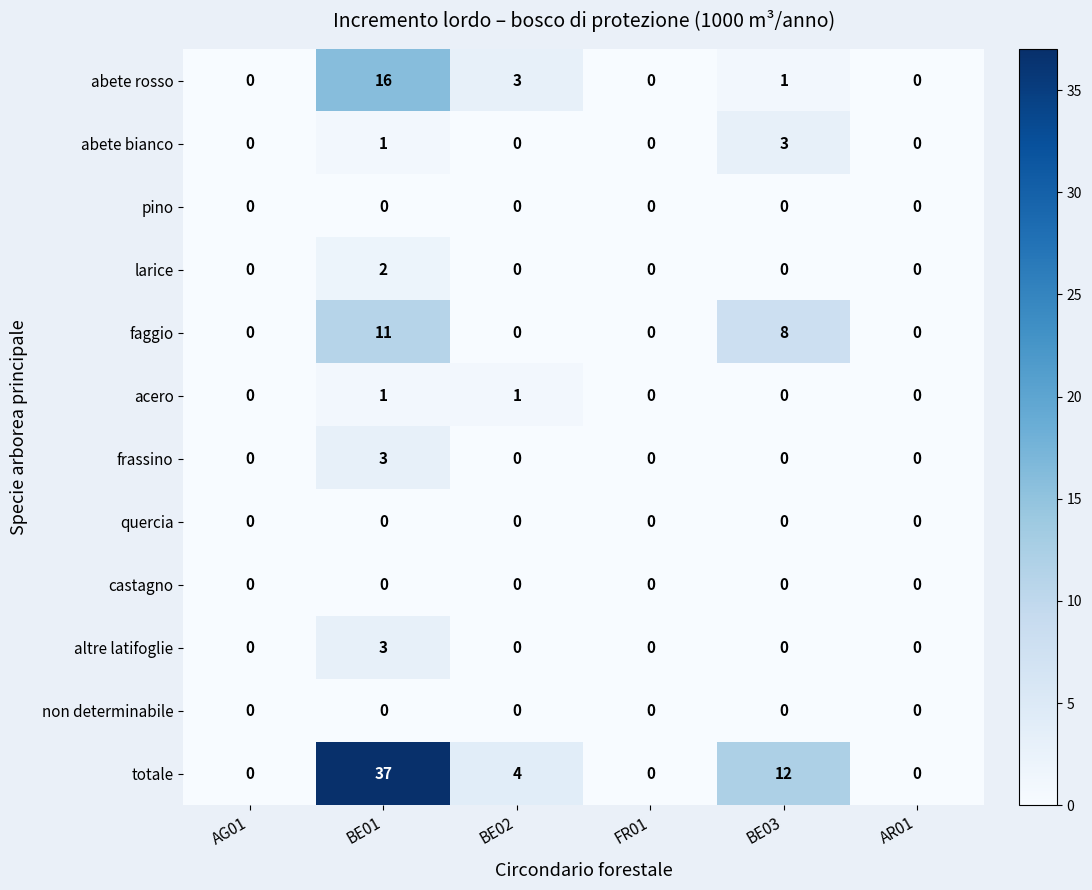

At which label is faggio closest to 5?

BE03